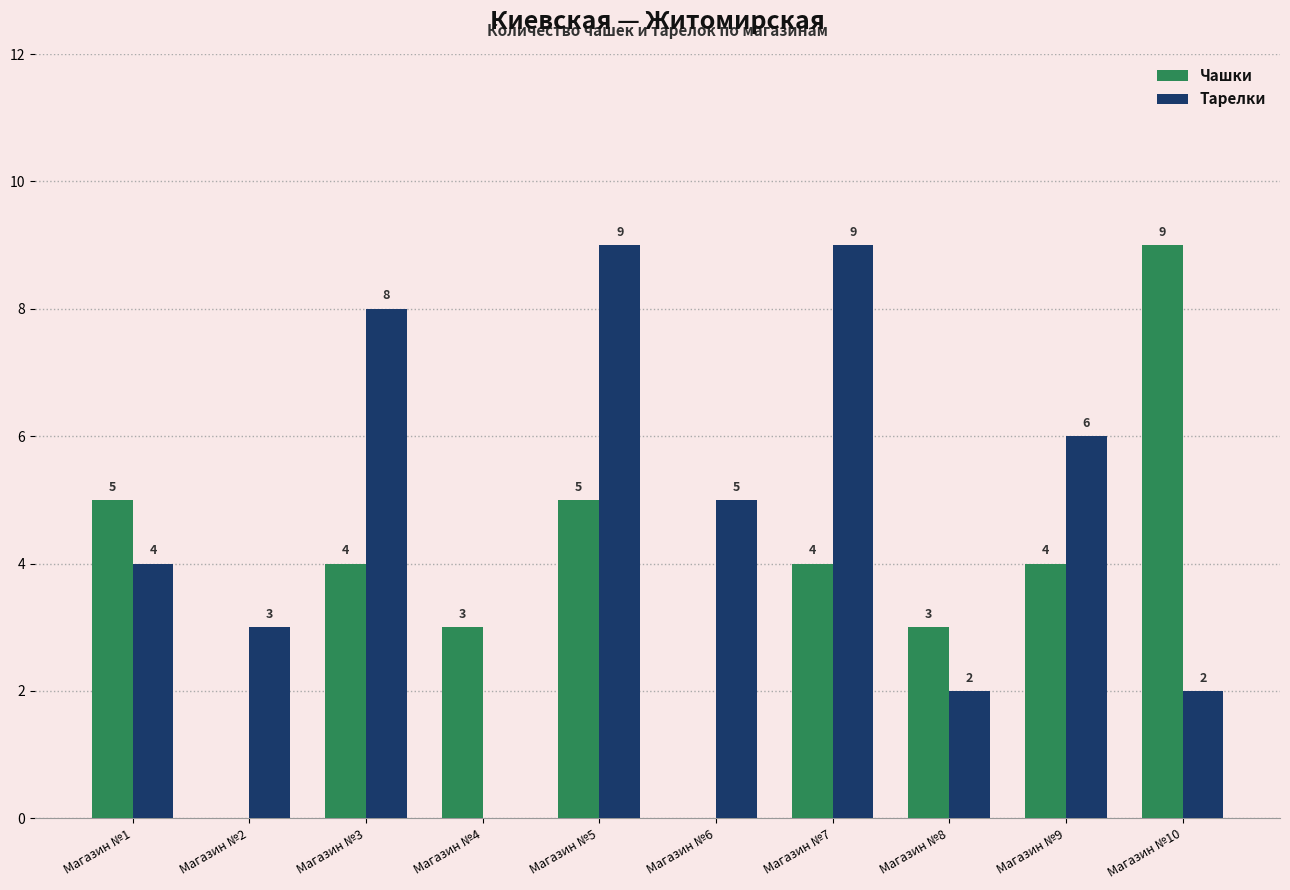

At which label is Тарелки closest to 4?

Магазин №1